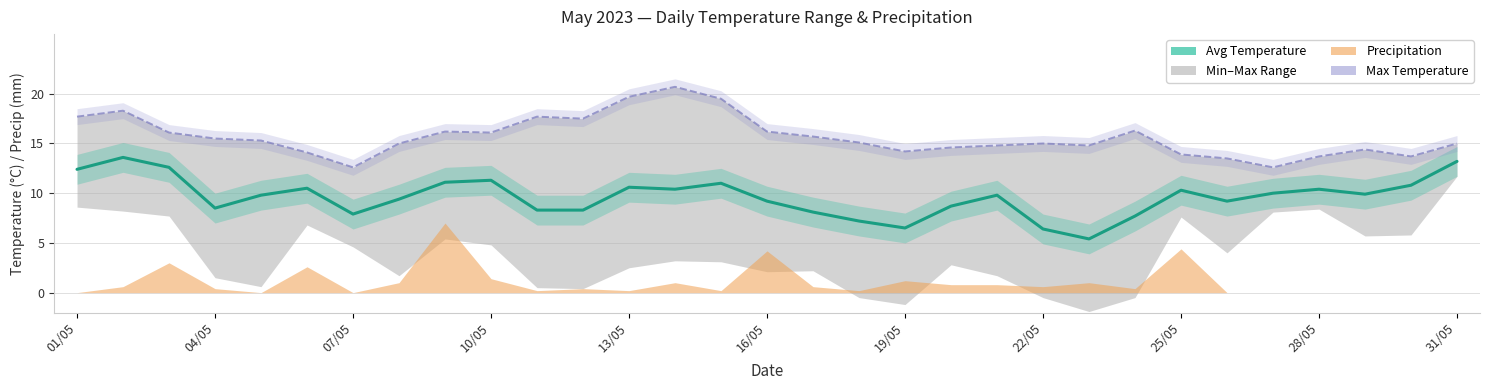

Which series has the largest total across all categories?

Temperature (MAX °C)